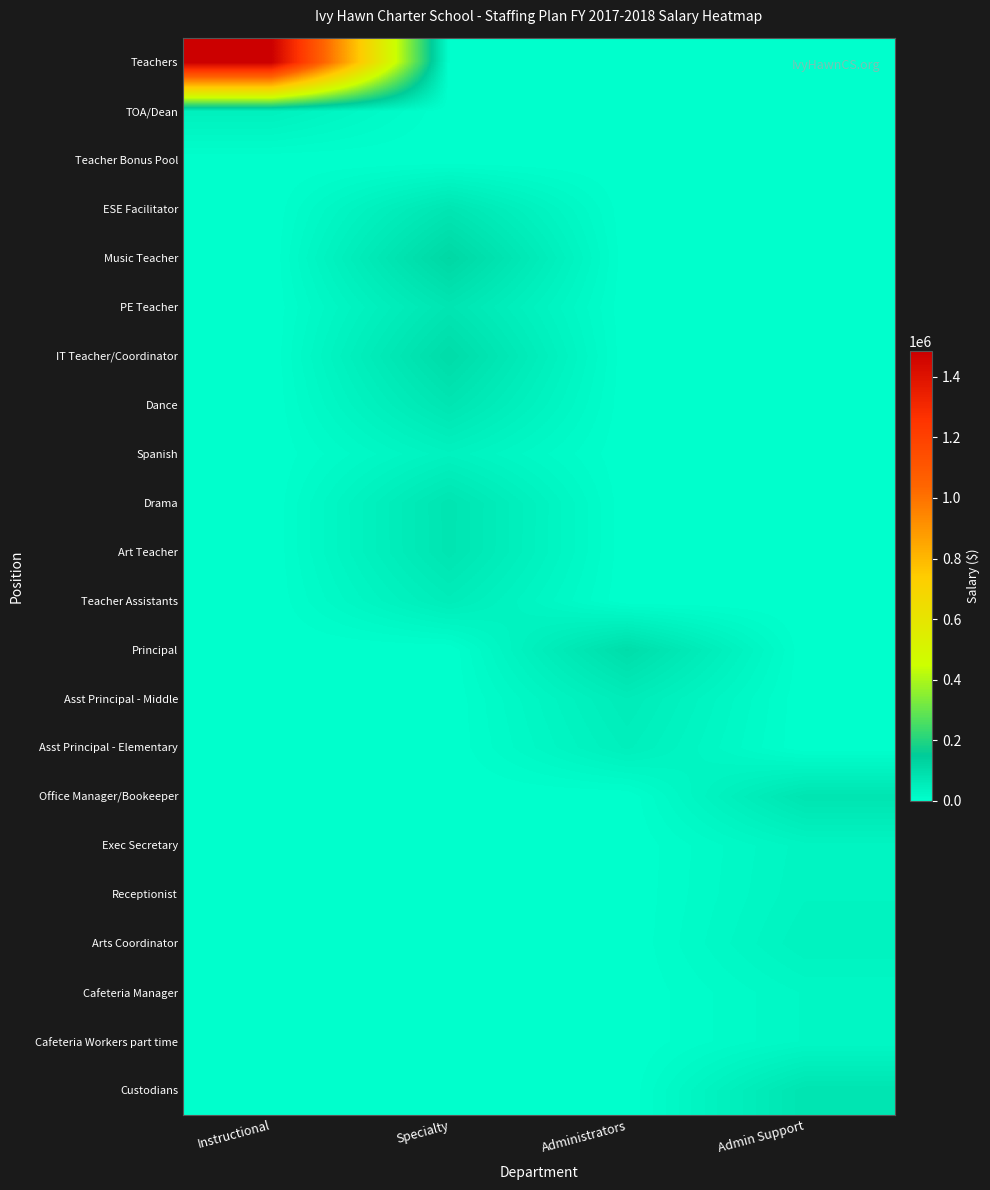

Which series has the largest range (max minus min)?

Teachers